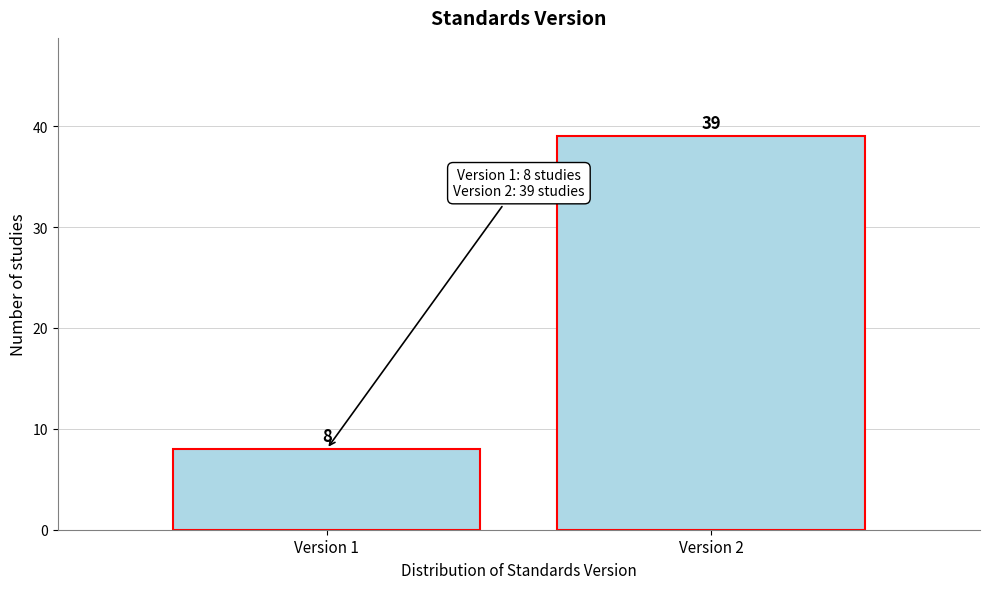

Reading left to right, transcribe all the data shown in this chart.

Version 1=8	Version 2=39